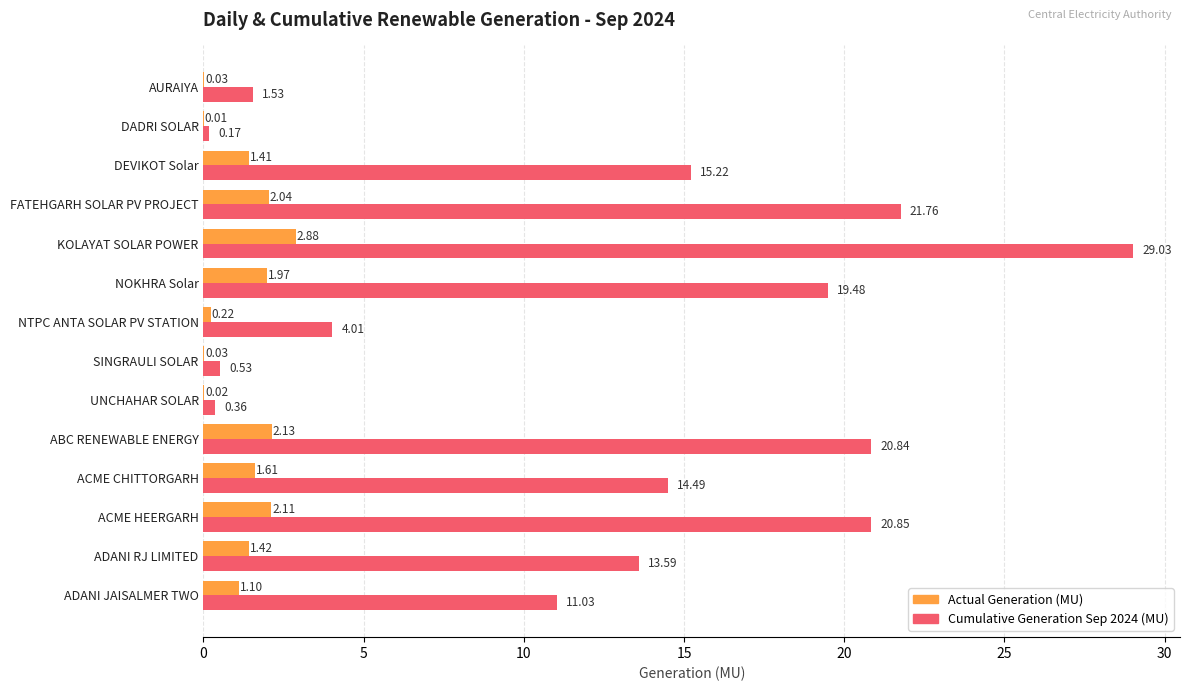

What is the sum of all Actual Generation (MU) values?

17.0